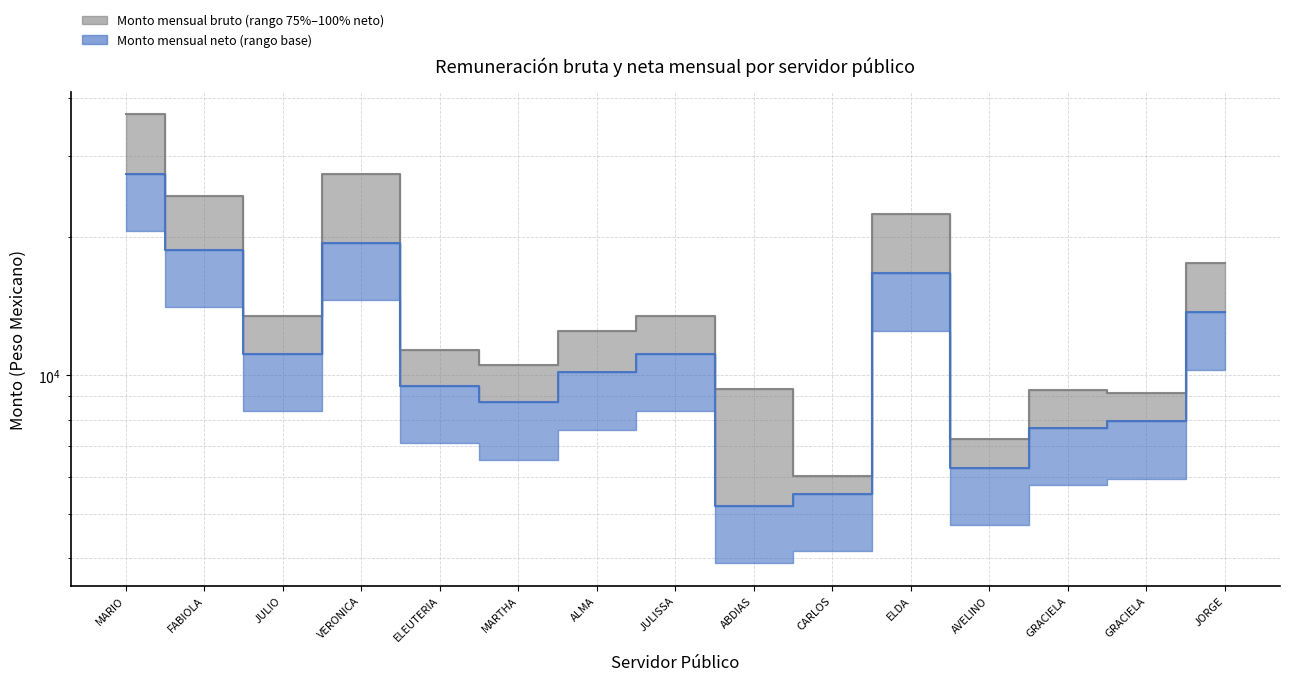

True or false: Monto mensual bruto and Monto mensual neto intersect in this chart.

False